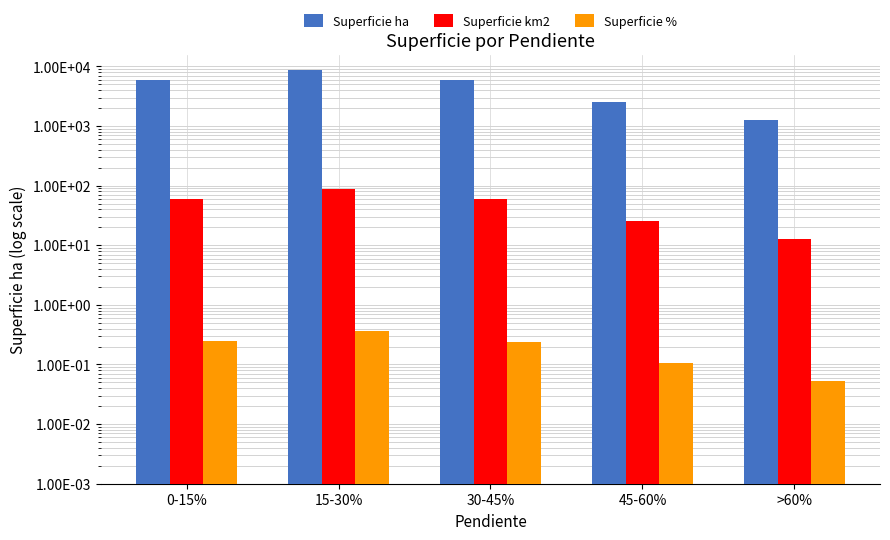

What is the value of the Superficie km2 bar at the 2nd from the left?

86.8